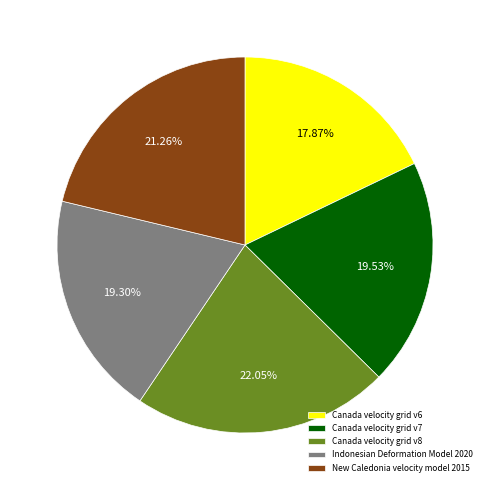

Is the sum of New Caledonia velocity model 2015 and Indonesian Deformation Model 2020 greater than half?

No